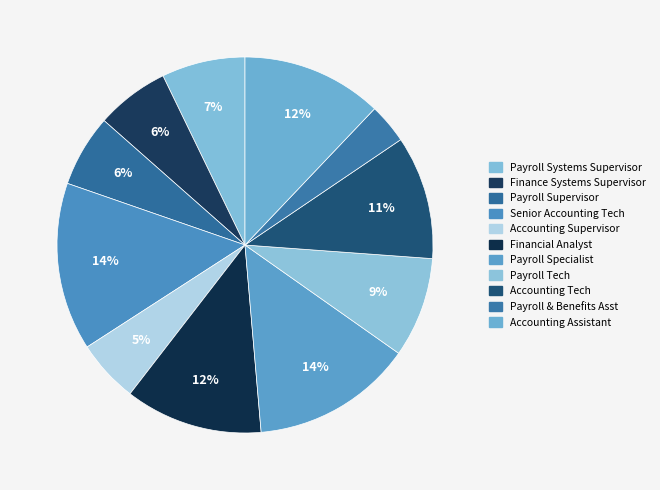

What percentage is the Payroll Specialist slice, to the nearest percent?

14%